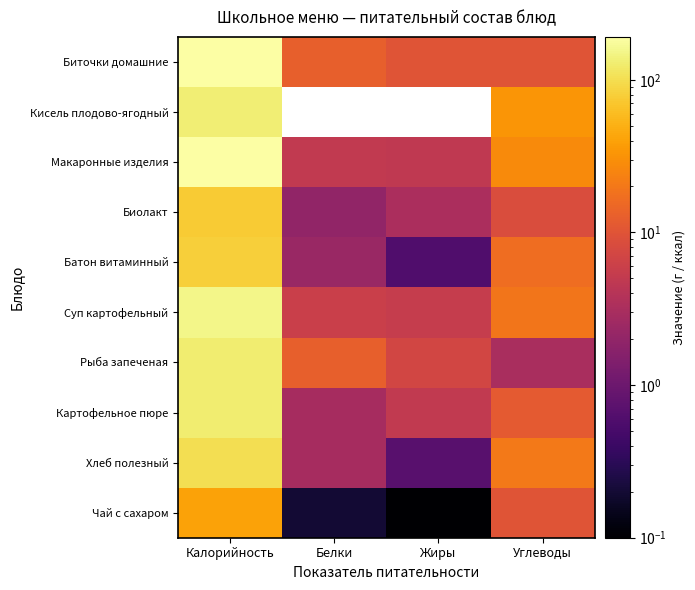

What is the total value across all series at Жиры?

37.2